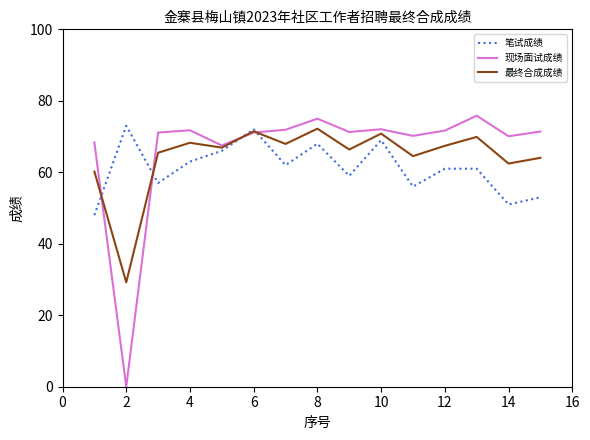

What are all the series names shown in the legend?

笔试成绩, 现场面试成绩, 最终合成成绩